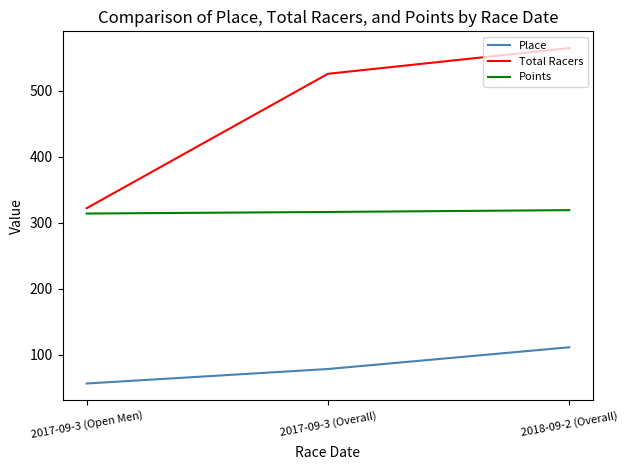

What is the highest value of the Points series?

319.1